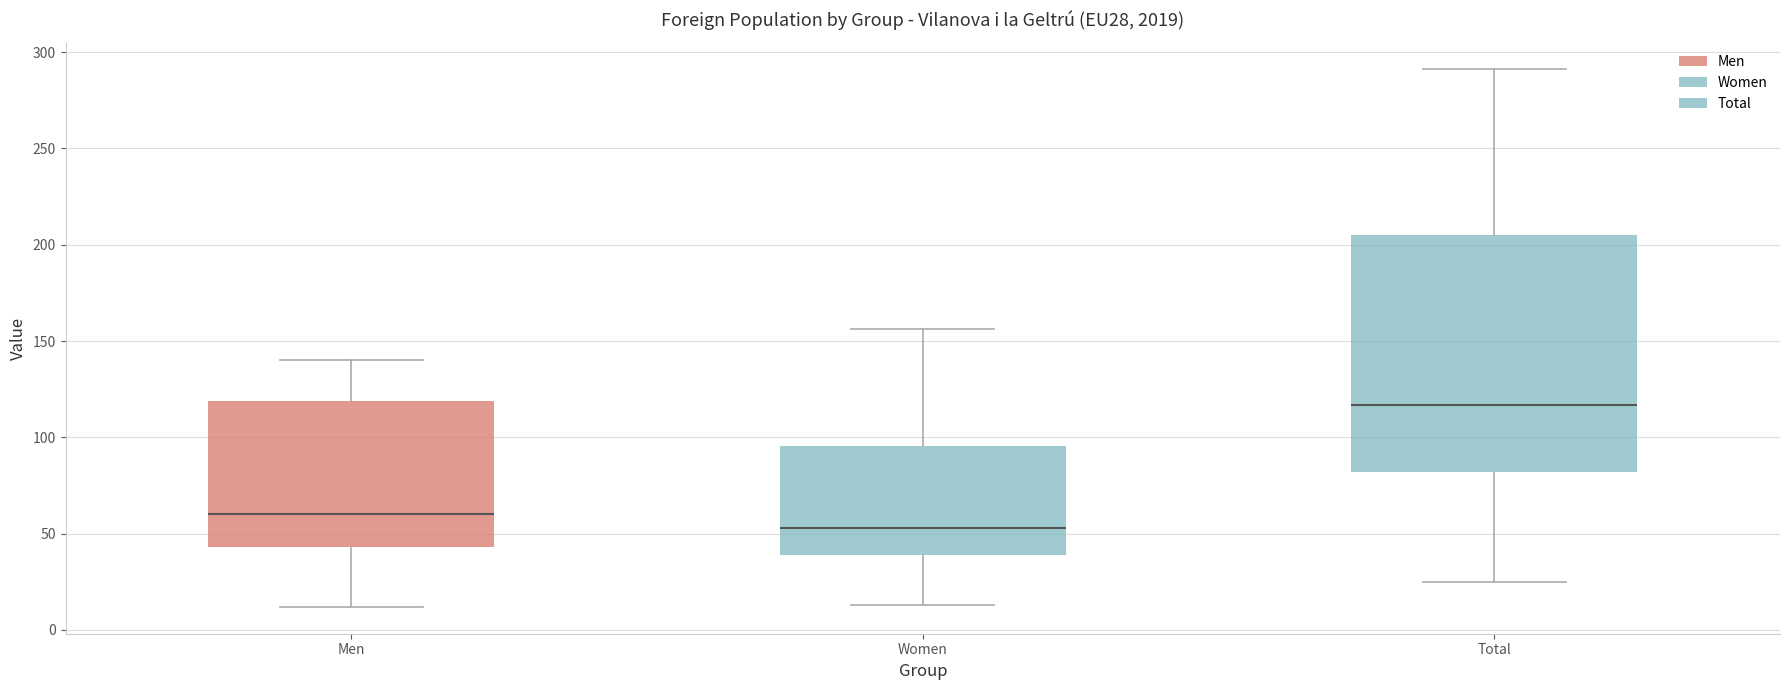

Which box is the tallest, from its lower edge to its upper edge?

Total